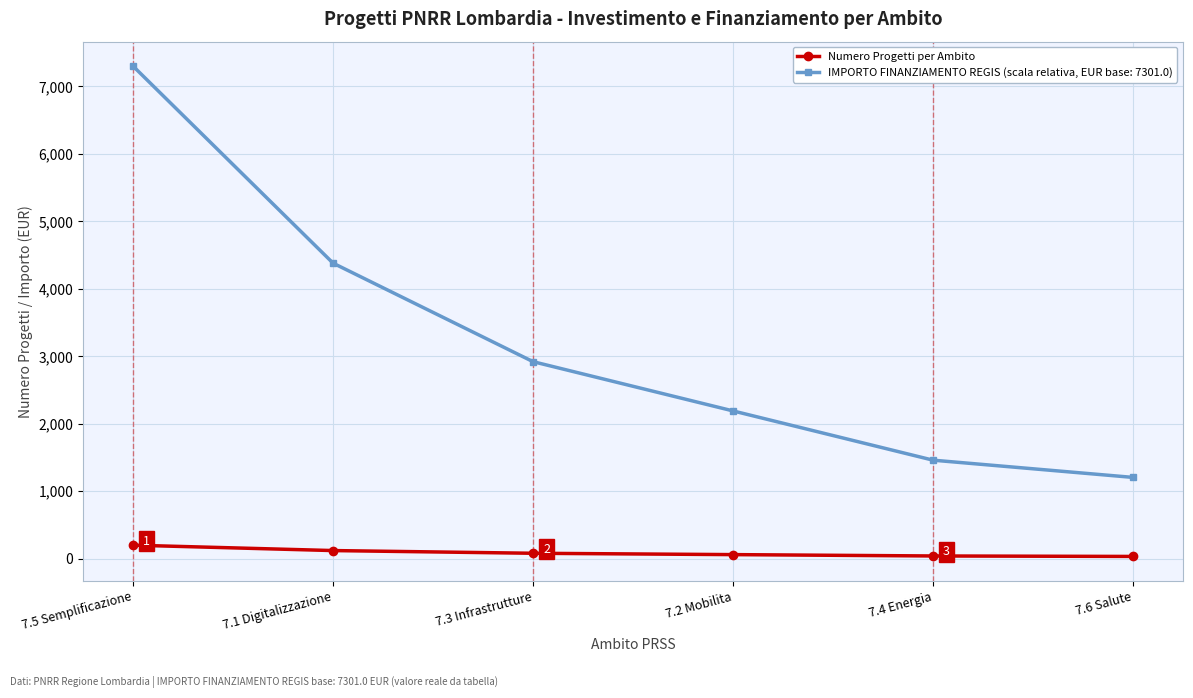

What is the label of the 3rd point from the left?

7.3 Infrastrutture